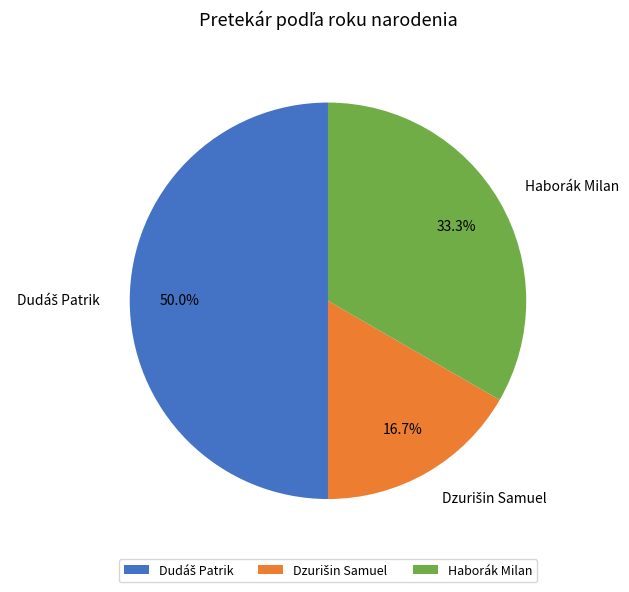

How much of the chart is everything except Haborák Milan?

66.7%